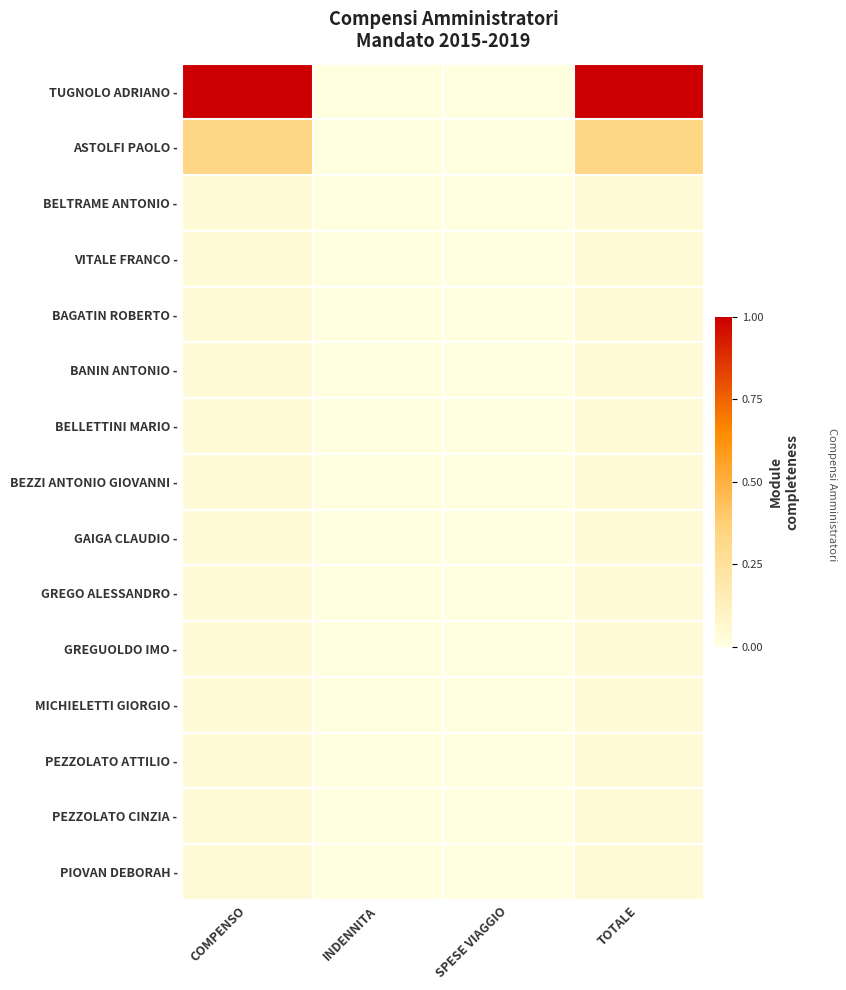

Reading right to left, extract all data points from this chart.

TUGNOLO ADRIANO -: TOTALE=1.0	SPESE VIAGGIO=0.0	INDENNITA=0.0	COMPENSO=1.0
ASTOLFI PAOLO -: TOTALE=0.3	SPESE VIAGGIO=0.0	INDENNITA=0.0	COMPENSO=0.3
BELTRAME ANTONIO -: TOTALE=0.0	SPESE VIAGGIO=0.0	INDENNITA=0.0	COMPENSO=0.0
VITALE FRANCO -: TOTALE=0.0	SPESE VIAGGIO=0.0	INDENNITA=0.0	COMPENSO=0.0
BAGATIN ROBERTO -: TOTALE=0.0	SPESE VIAGGIO=0.0	INDENNITA=0.0	COMPENSO=0.0
BANIN ANTONIO -: TOTALE=0.0	SPESE VIAGGIO=0.0	INDENNITA=0.0	COMPENSO=0.0
BELLETTINI MARIO -: TOTALE=0.0	SPESE VIAGGIO=0.0	INDENNITA=0.0	COMPENSO=0.0
BEZZI ANTONIO GIOVANNI -: TOTALE=0.0	SPESE VIAGGIO=0.0	INDENNITA=0.0	COMPENSO=0.0
GAIGA CLAUDIO -: TOTALE=0.0	SPESE VIAGGIO=0.0	INDENNITA=0.0	COMPENSO=0.0
GREGO ALESSANDRO -: TOTALE=0.0	SPESE VIAGGIO=0.0	INDENNITA=0.0	COMPENSO=0.0
GREGUOLDO IMO -: TOTALE=0.0	SPESE VIAGGIO=0.0	INDENNITA=0.0	COMPENSO=0.0
MICHIELETTI GIORGIO -: TOTALE=0.0	SPESE VIAGGIO=0.0	INDENNITA=0.0	COMPENSO=0.0
PEZZOLATO ATTILIO -: TOTALE=0.0	SPESE VIAGGIO=0.0	INDENNITA=0.0	COMPENSO=0.0
PEZZOLATO CINZIA -: TOTALE=0.0	SPESE VIAGGIO=0.0	INDENNITA=0.0	COMPENSO=0.0
PIOVAN DEBORAH -: TOTALE=0.0	SPESE VIAGGIO=0.0	INDENNITA=0.0	COMPENSO=0.0